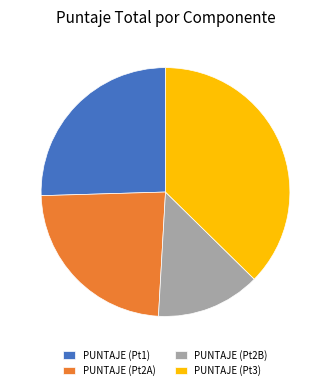

Is PUNTAJE (Pt2A) the majority of the pie?

No